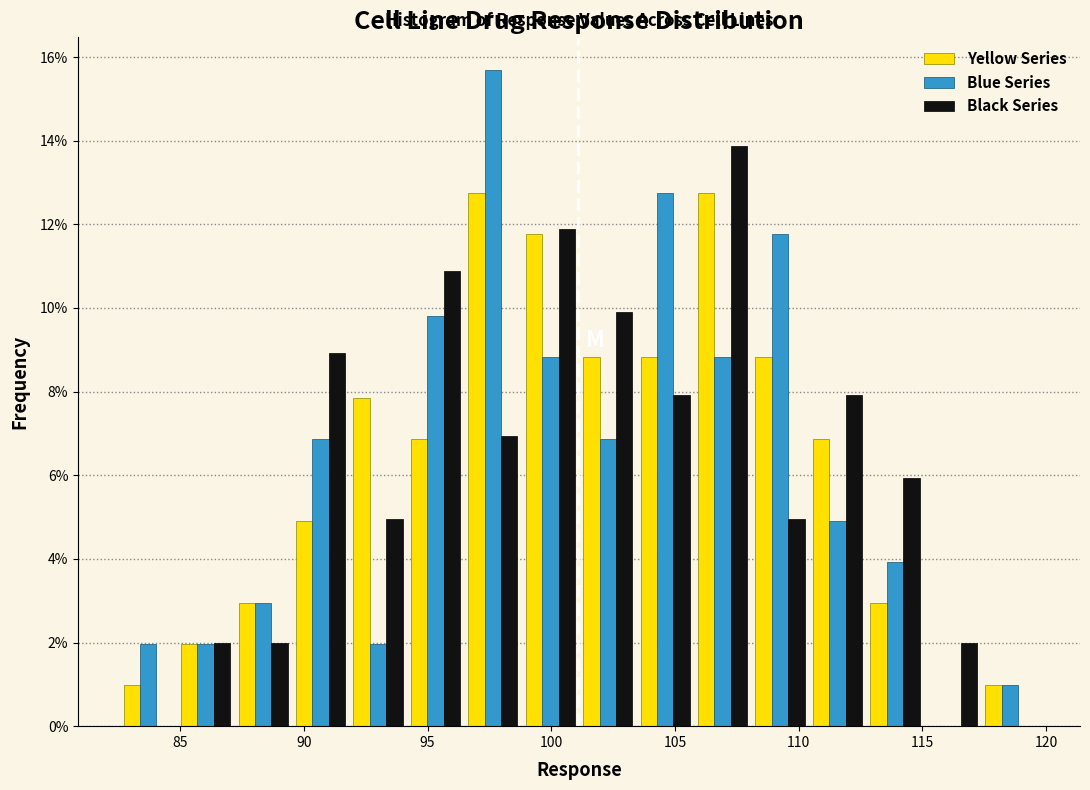

Reading left to right, transcribe this chart: for each range on the x-axis, give the height of each series' bar. Neither the bar edges nor the heights are printed on the chart, so give them approximately, as read against the axes.

82.5 to 85.0: Yellow Series=1.0	Blue Series=2.0	Black Series=0
85.0 to 87.0: Yellow Series=2.0	Blue Series=2.0	Black Series=2.0
87.0 to 89.5: Yellow Series=3.0	Blue Series=3.0	Black Series=2.0
89.5 to 92.0: Yellow Series=5.0	Blue Series=6.8	Black Series=9.0
92.0 to 94.0: Yellow Series=7.8	Blue Series=2.0	Black Series=5.0
94.0 to 96.5: Yellow Series=6.8	Blue Series=9.8	Black Series=10.8
96.5 to 99.0: Yellow Series=12.8	Blue Series=15.6	Black Series=7.0
99.0 to 101.0: Yellow Series=11.8	Blue Series=8.8	Black Series=11.8
101.0 to 103.5: Yellow Series=8.8	Blue Series=6.8	Black Series=10.0
103.5 to 106.0: Yellow Series=8.8	Blue Series=12.8	Black Series=8.0
106.0 to 108.0: Yellow Series=12.8	Blue Series=8.8	Black Series=13.8
108.0 to 110.5: Yellow Series=8.8	Blue Series=11.8	Black Series=5.0
110.5 to 112.5: Yellow Series=6.8	Blue Series=5.0	Black Series=8.0
112.5 to 115.0: Yellow Series=3.0	Blue Series=4.0	Black Series=6.0
115.0 to 117.5: Yellow Series=0	Blue Series=0	Black Series=2.0
117.5 to 119.5: Yellow Series=1.0	Blue Series=1.0	Black Series=0